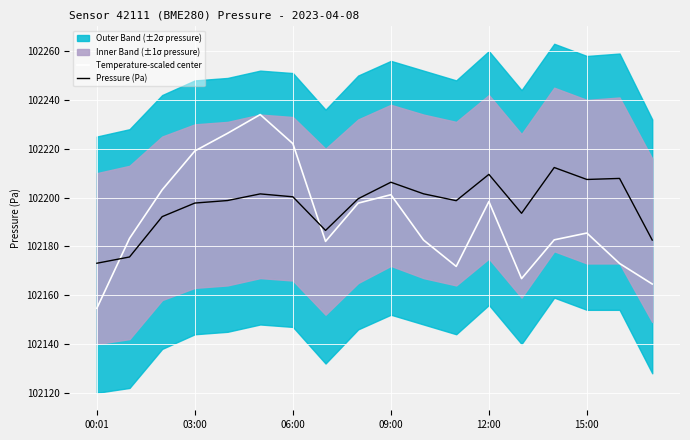

List the series in order of their peak value, lowest first.

Pressure (Pa), Temperature-scaled center